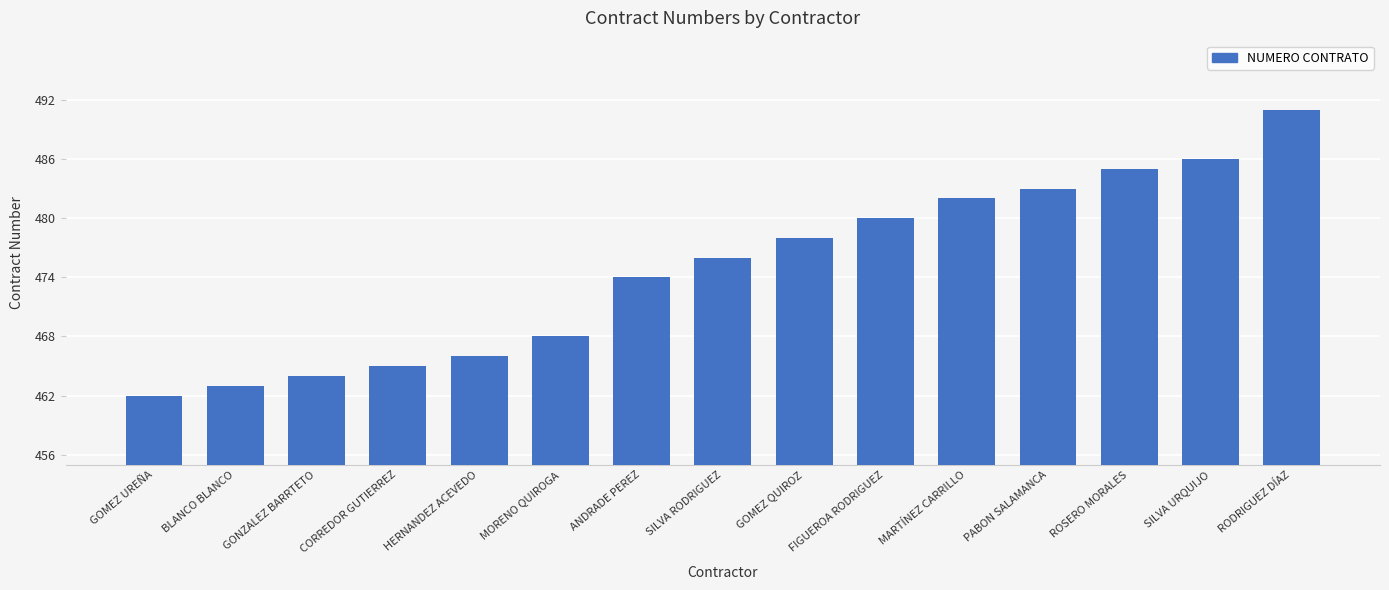

What is the ratio of the value at HERNANDEZ ACEVEDO to the value at RODRIGUEZ DÍAZ?

0.9